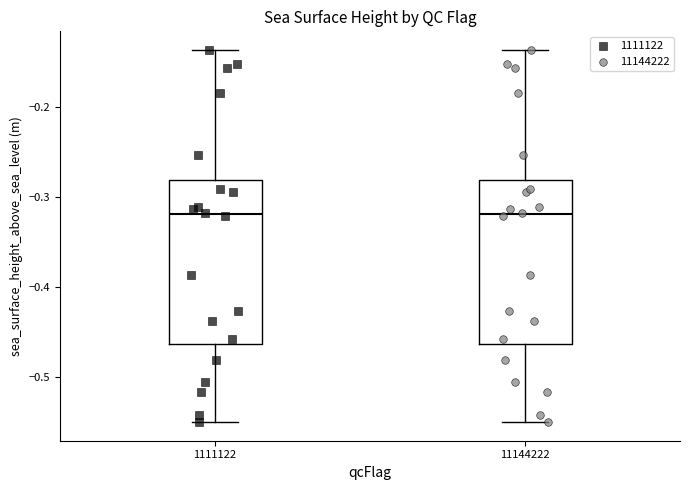

Reading left to right, read every box against the y-axis: the position of its median line, the range the box covers, and the ends of its whiskers. The values are not printed on the chart, so give them approximately, as read against the axis.

1111122: median -0.32, box -0.46 to -0.28, whiskers -0.55 to -0.14
11144222: median -0.32, box -0.46 to -0.28, whiskers -0.55 to -0.14